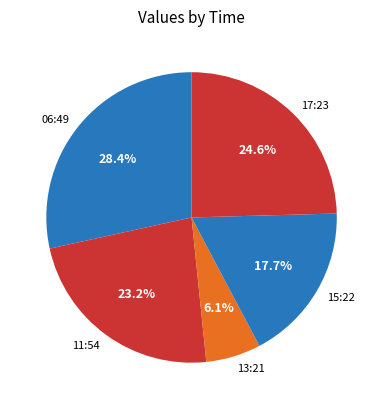

Is there a majority slice in this chart?

No